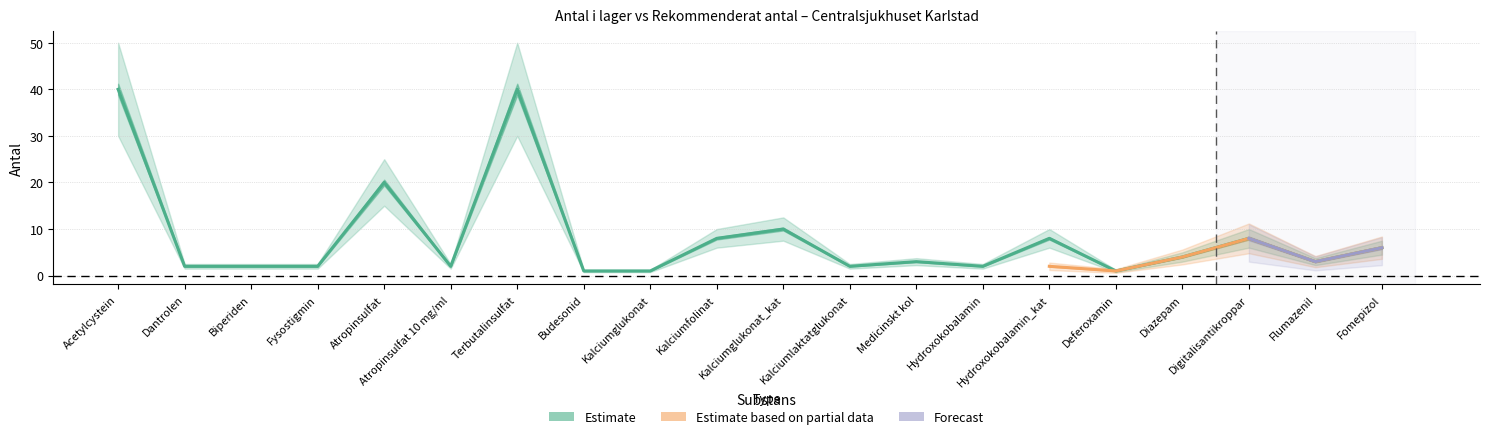

How many points are higher than both their immediate neighbors (excluding endpoints)?

6